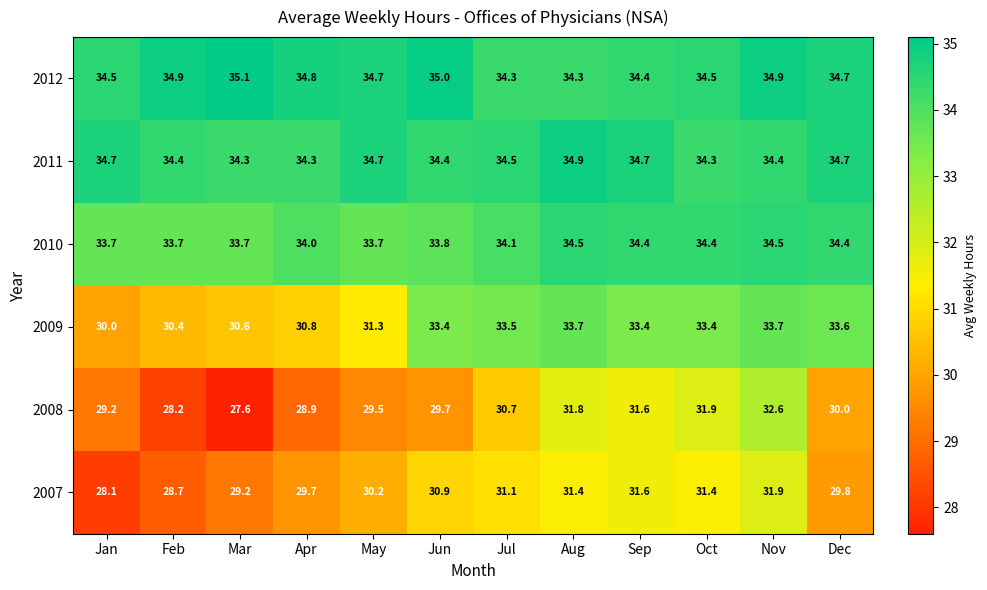

How many series are shown in this chart?

6